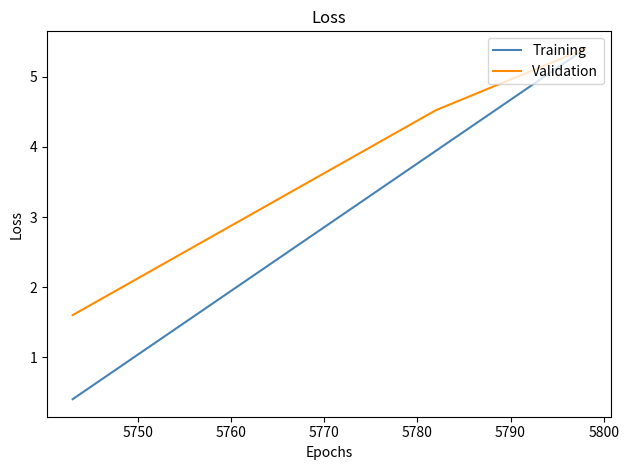

What is the minimum value for Validation?

1.6